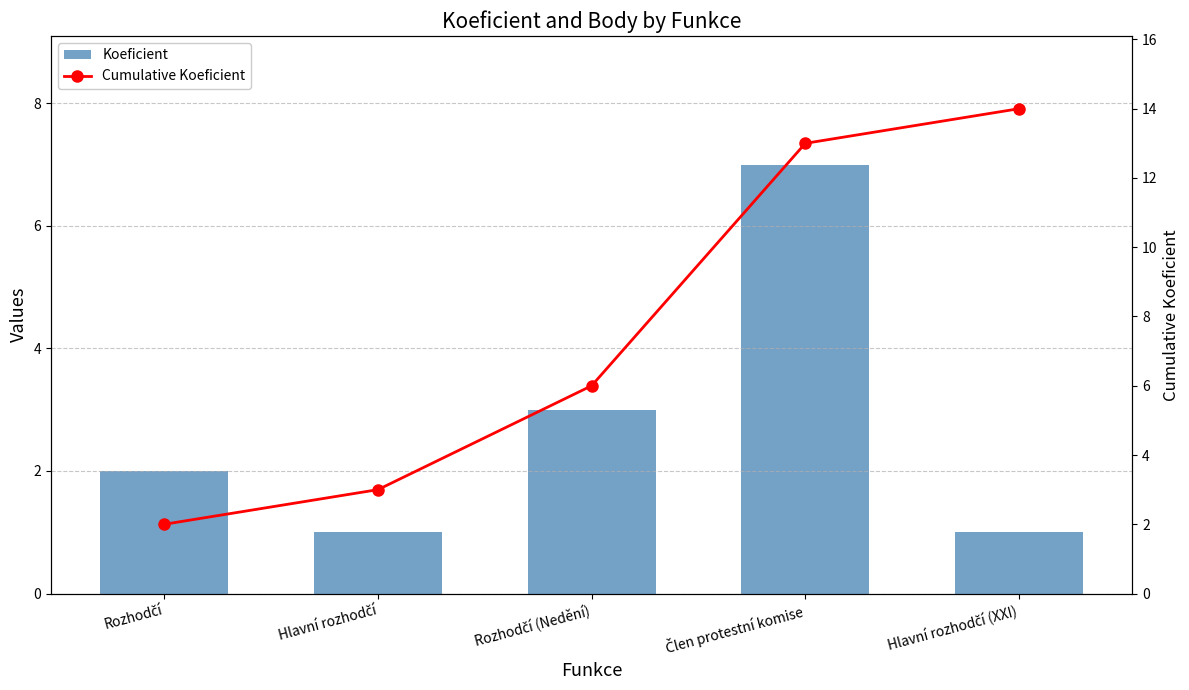

List the labels in order of Cumulative Koeficient value, smallest first.

Rozhodčí, Hlavní rozhodčí, Rozhodčí (Nedění), Člen protestní komise, Hlavní rozhodčí (XXI)